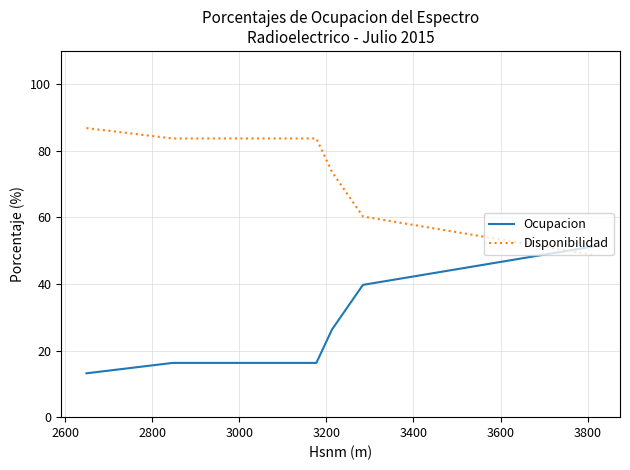

What is the greatest value displayed?

86.8